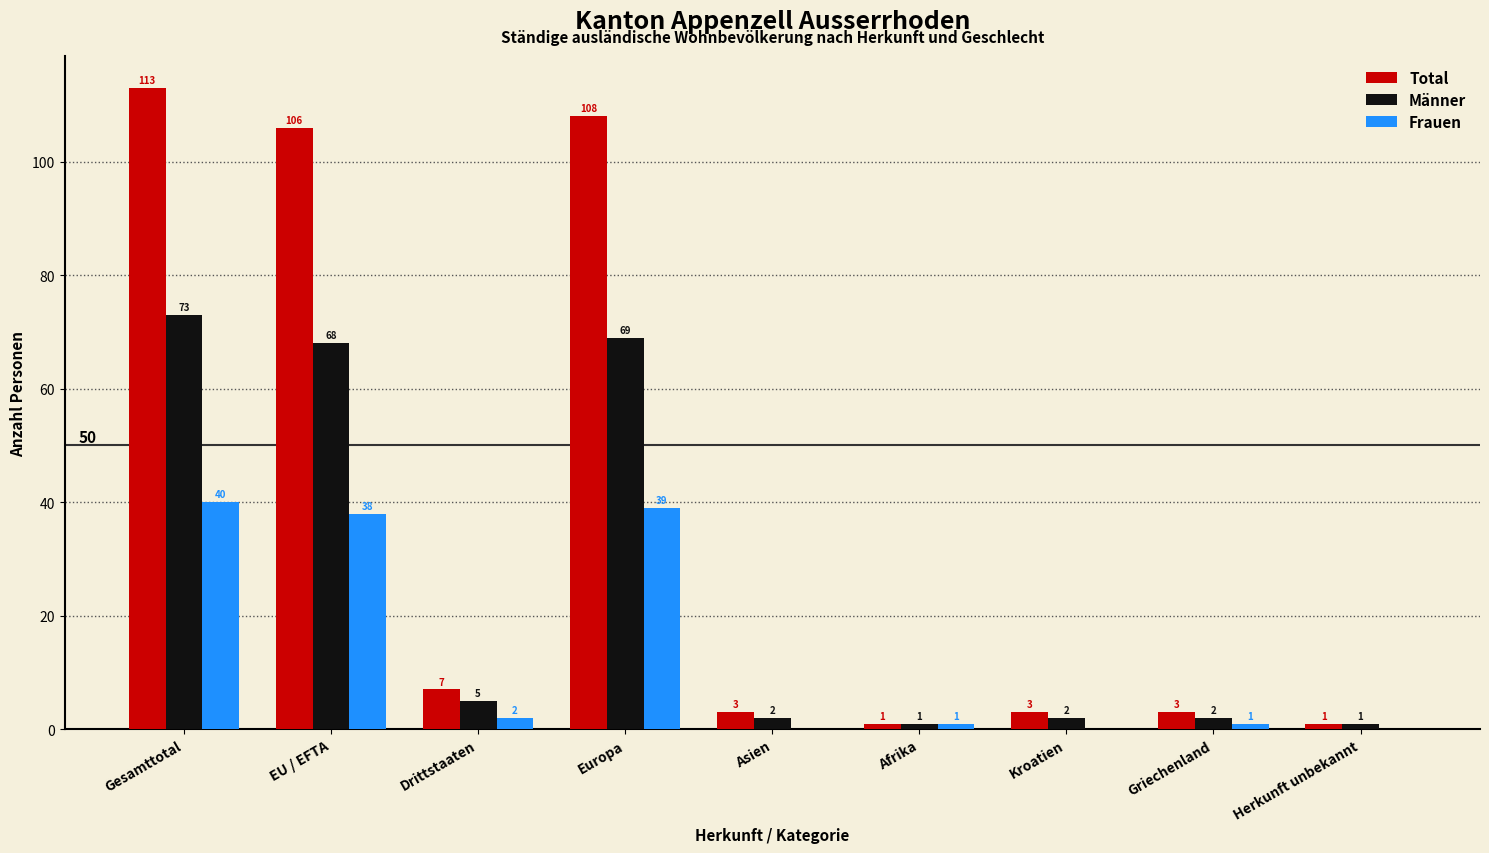

What is the maximum value shown in the chart?

113